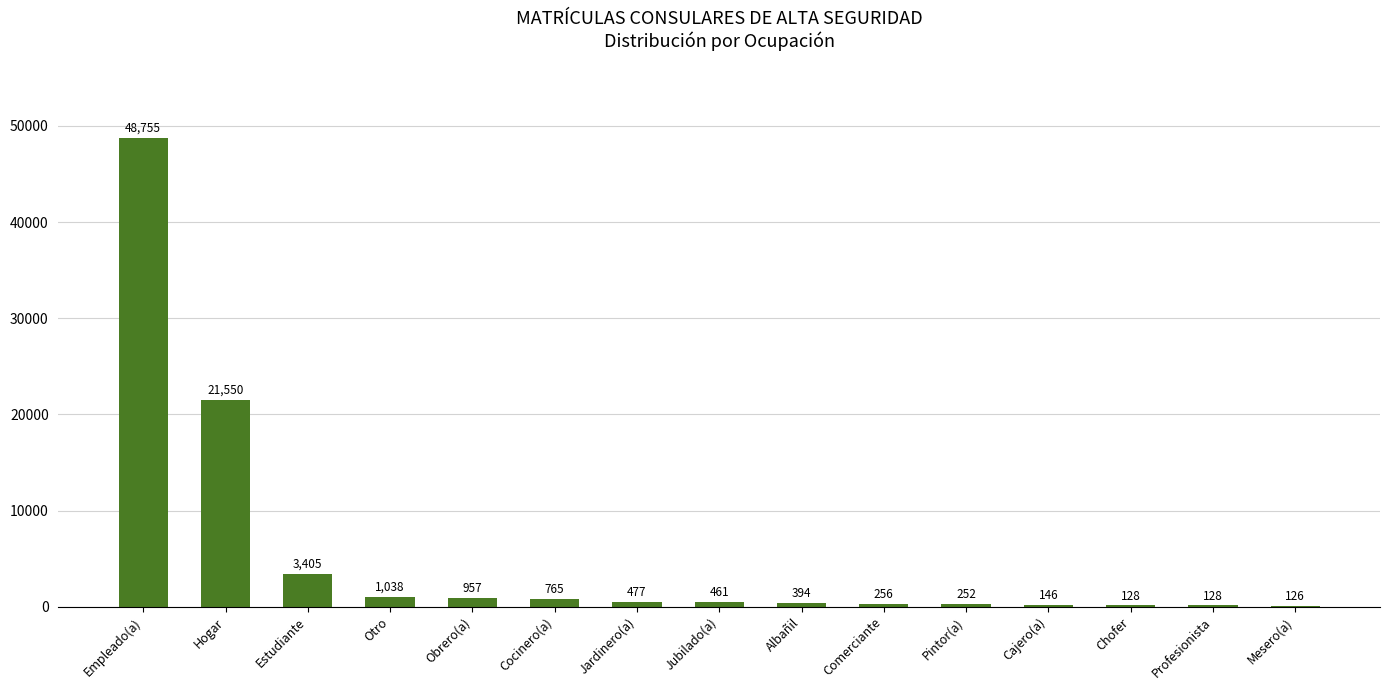

True or false: the data shows 3405 at Estudiante.

True